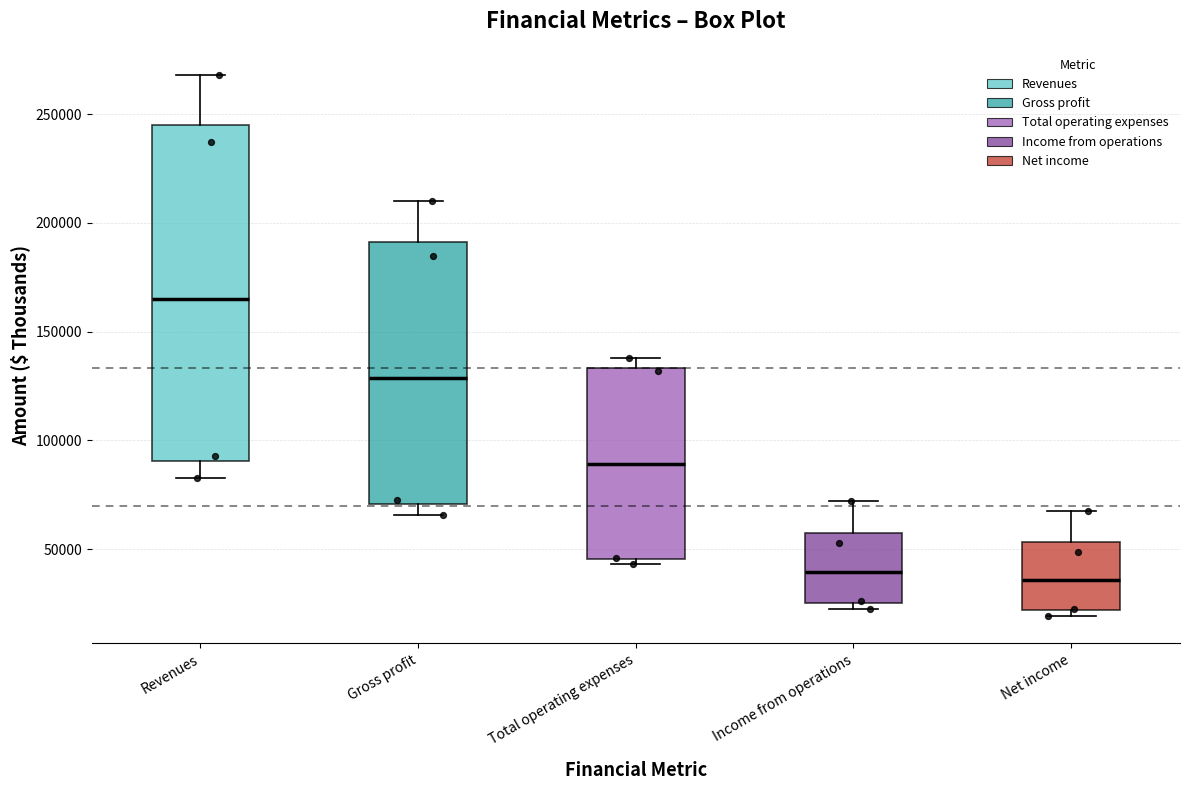

Reading left to right, transcribe this box plot: for each box, give where its median line is, the range the box spans, and where its two whiskers end, as read against the y-axis. The values are not printed on the chart, so give them approximately, as read against the axis.

Revenues: median 165000, box 90000 to 245000, whiskers 85000 to 270000
Gross profit: median 130000, box 70000 to 190000, whiskers 65000 to 210000
Total operating expenses: median 90000, box 45000 to 135000, whiskers 45000 (just below the box's lower edge) to 140000
Income from operations: median 40000, box 25000 to 60000, whiskers 25000 (just below the box's lower edge) to 70000
Net income: median 35000, box 20000 to 55000, whiskers 20000 (just below the box's lower edge) to 70000